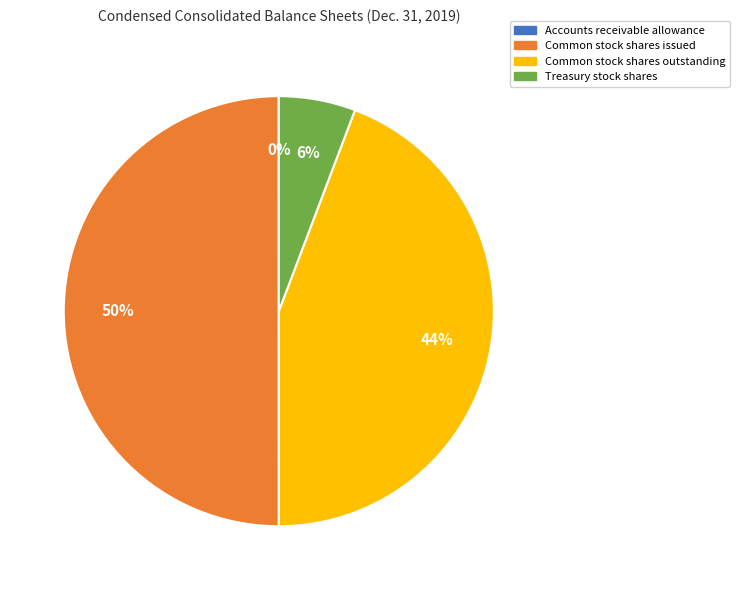

Which has a higher value, Common stock shares outstanding or Common stock shares issued?

Common stock shares issued